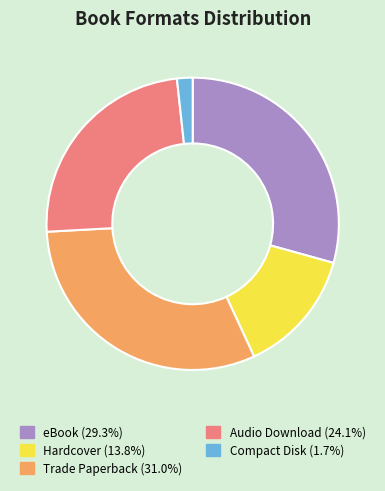

Which slice is the smallest?

Compact Disk